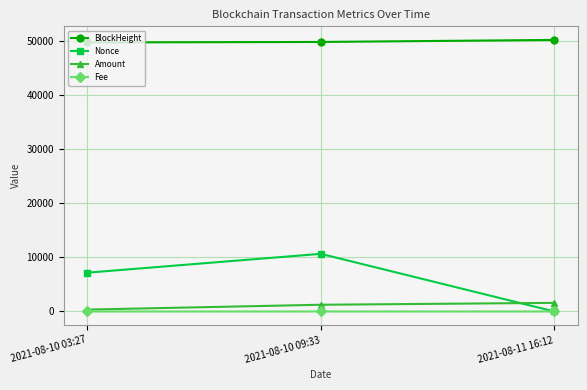

Which series has the widest spread of values?

Nonce